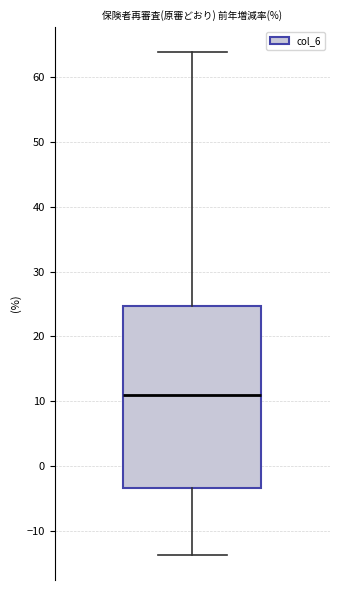

Read this box plot against the y-axis: the position of the median line, the range covered by the box, and the ends of both whiskers. The values are not printed on the chart, so give them approximately, as read against the axis.

median 11, box -3 to 25, whiskers -14 to 64